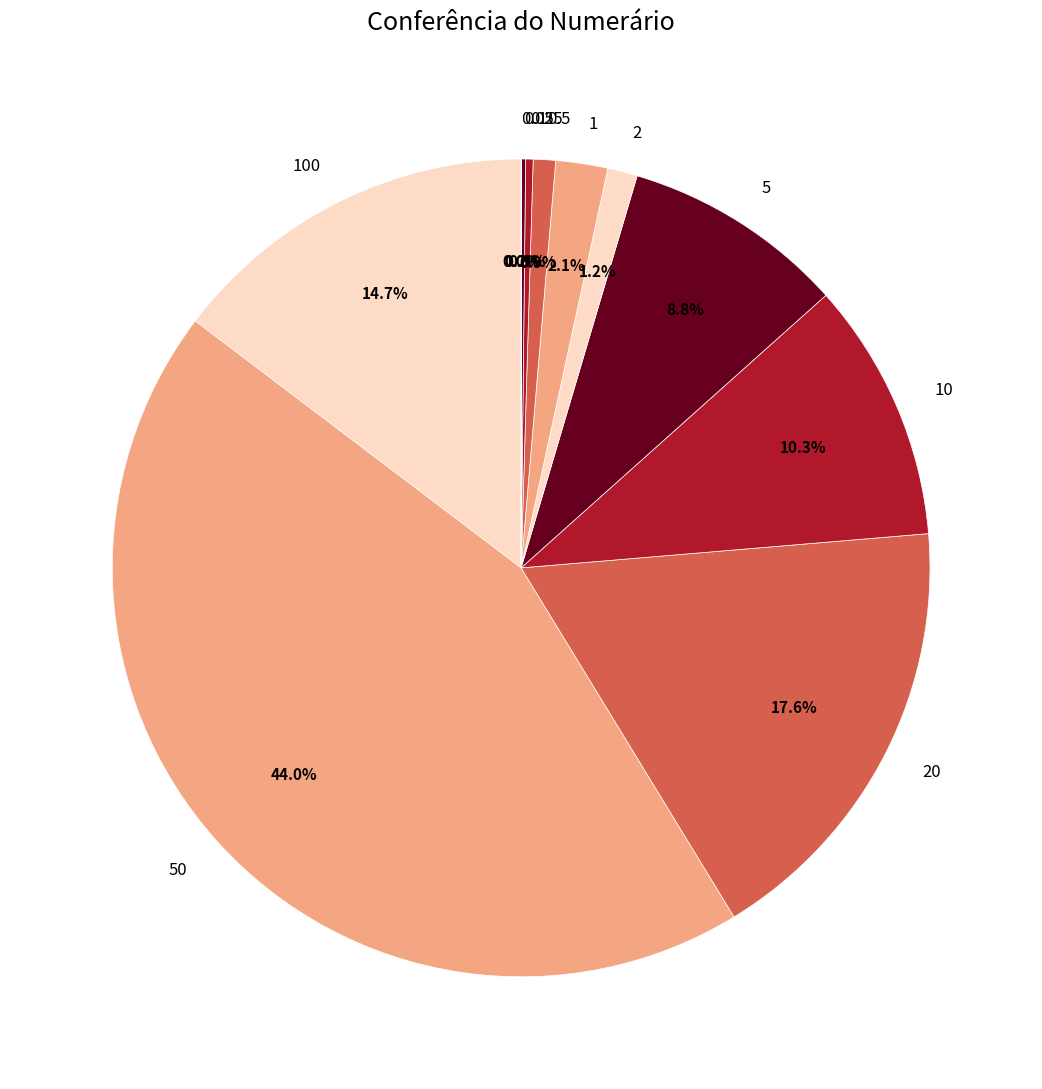

Between 50 and 5, which is larger?

50